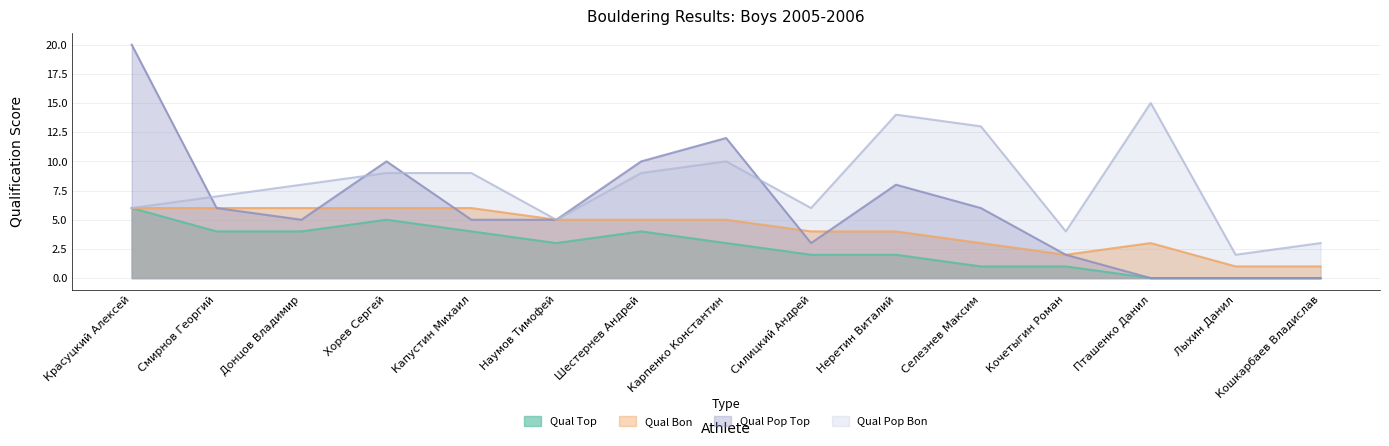

Where is the first local maximum for Qual Pop Bon?

Карпенко Константин